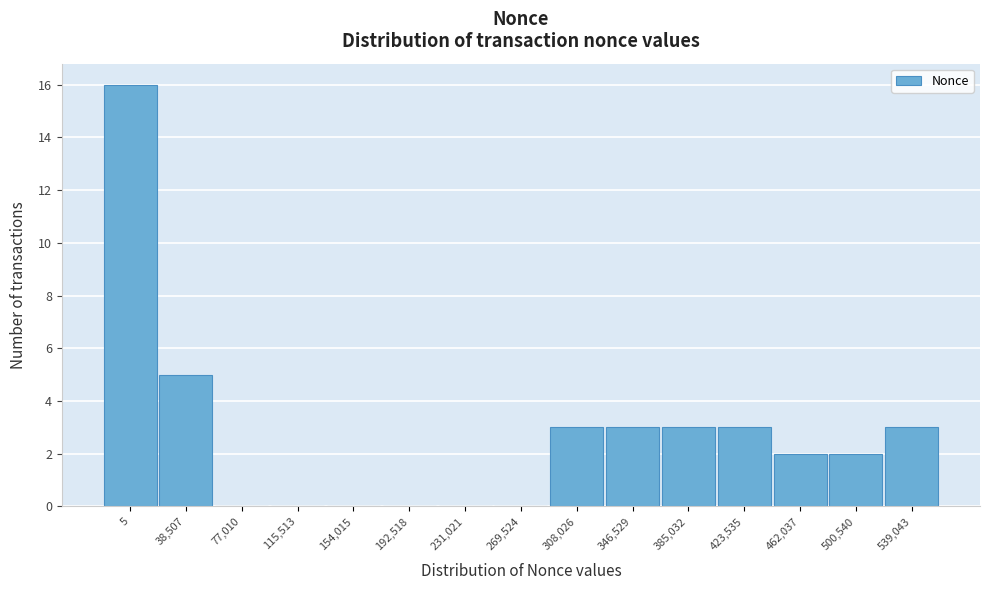

Reading left to right, extract all data points from this chart.

5=16	38,507=5	77,010=0	115,513=0	154,015=0	192,518=0	231,021=0	269,524=0	308,026=3	346,529=3	385,032=3	423,535=3	462,037=2	500,540=2	539,043=3